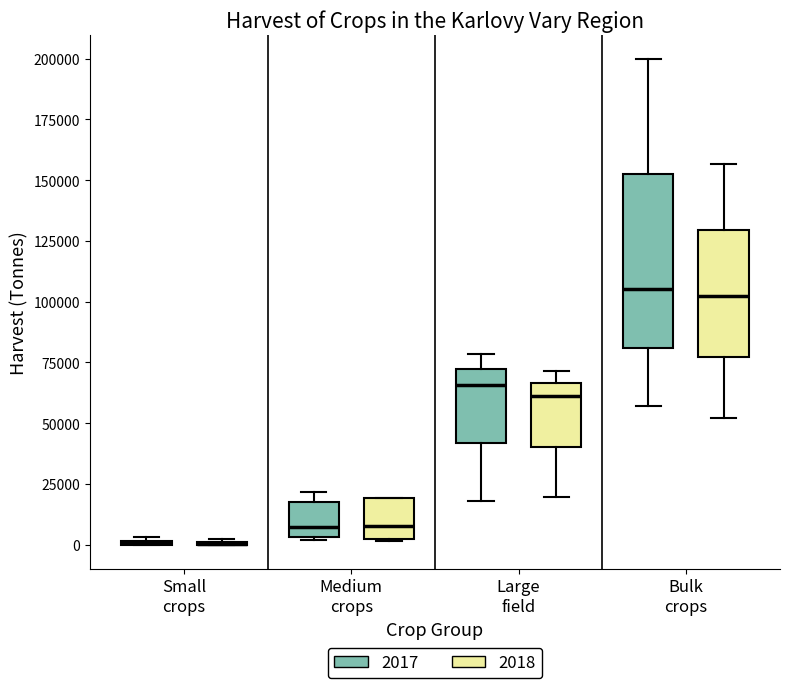

Where is the lower edge of the box for Medium crops (2018) on the y-axis? The values are not printed on the chart, so give them approximately, as read against the axis.

0